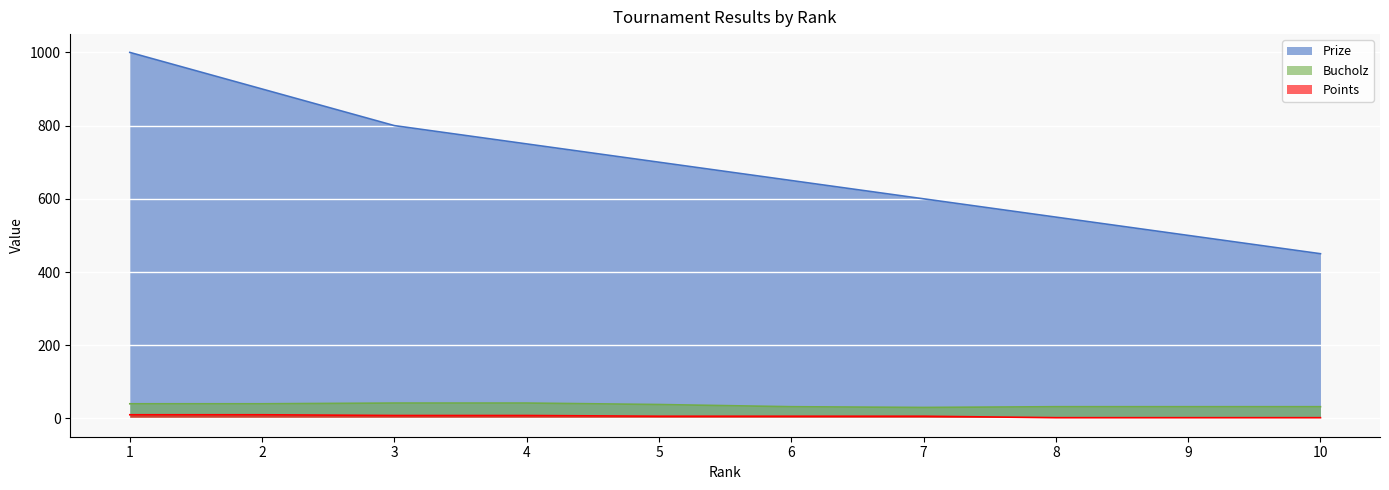

Reading left to right, list all the values displayed in this chart.

Prize: 1=1000	2=900	3=800	4=750	5=700	6=650	7=600	8=550	9=500	10=450
Bucholz: 1=40	2=40	3=42	4=42	5=38	6=32	7=30	8=32	9=32	10=32
Points: 1=10	2=10	3=8	4=8	5=6	6=6	7=6	8=2	9=2	10=2